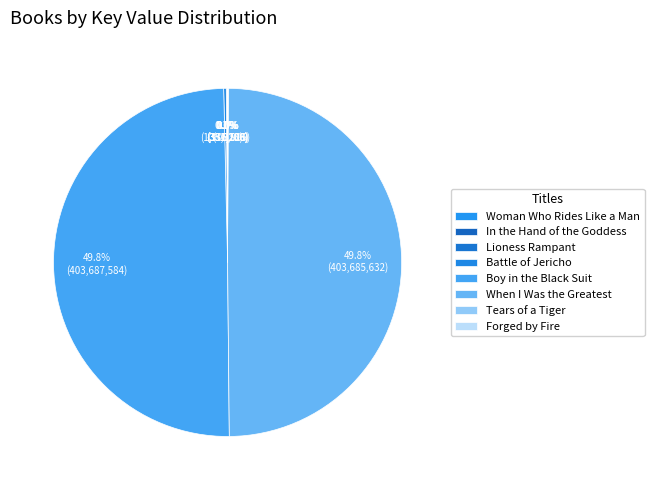

How many segments does this pie chart have?

8